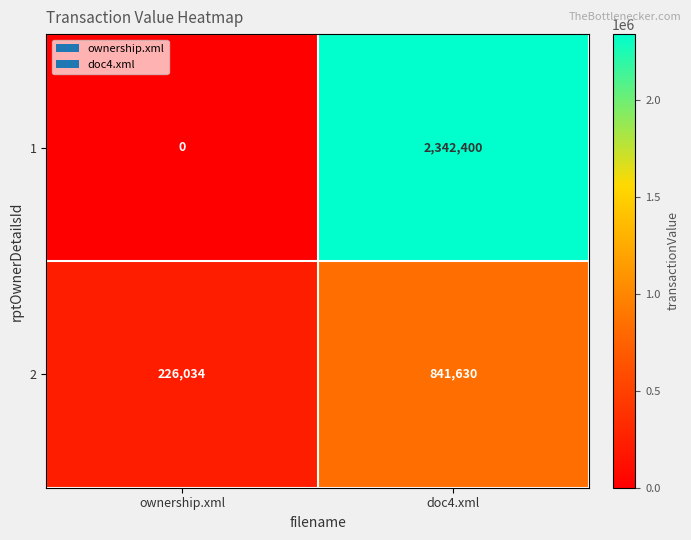

Which series has the largest total across all categories?

1